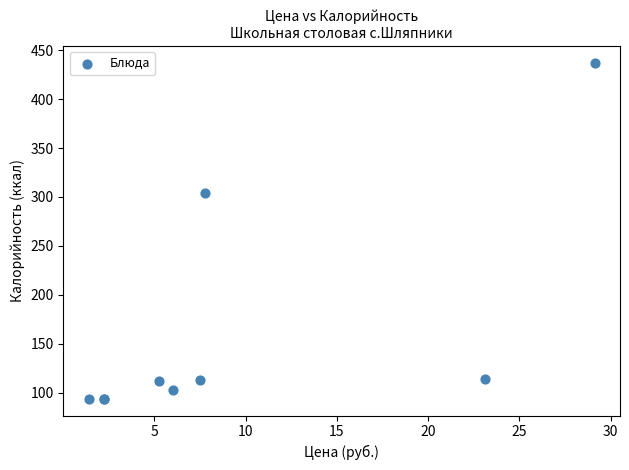

What Y value in the scatter plot is closest to 265?

303.8